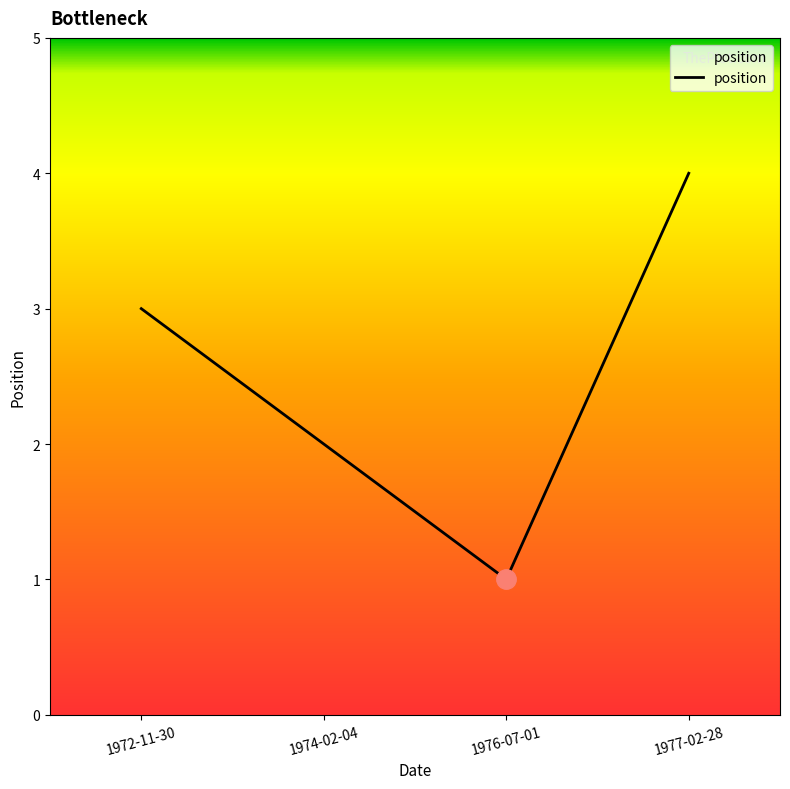

Count the number of data series in this chart.

1